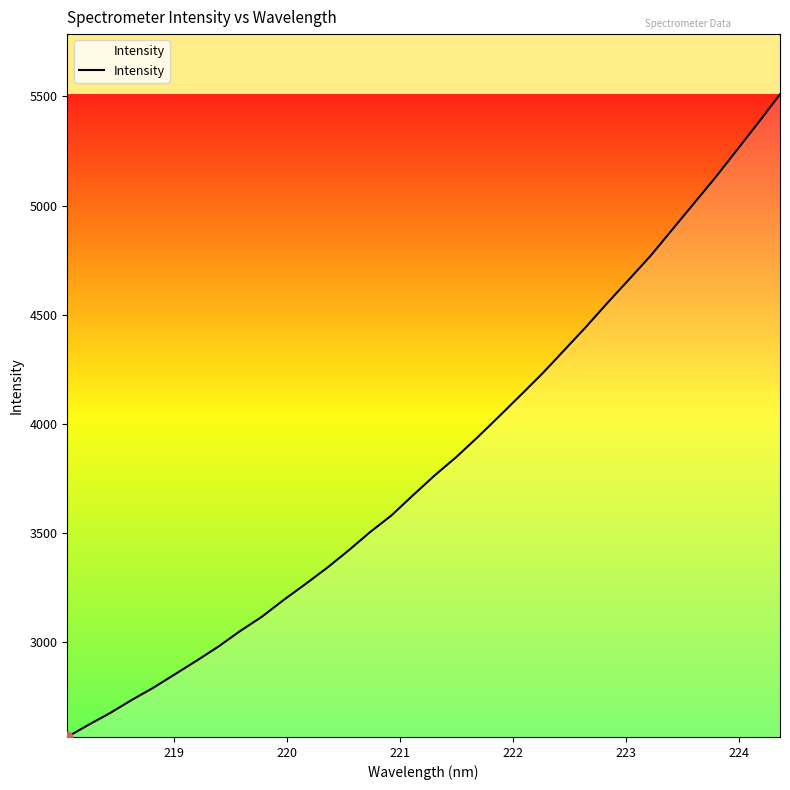

What is the difference between the maximum and minimum values?

2942.8